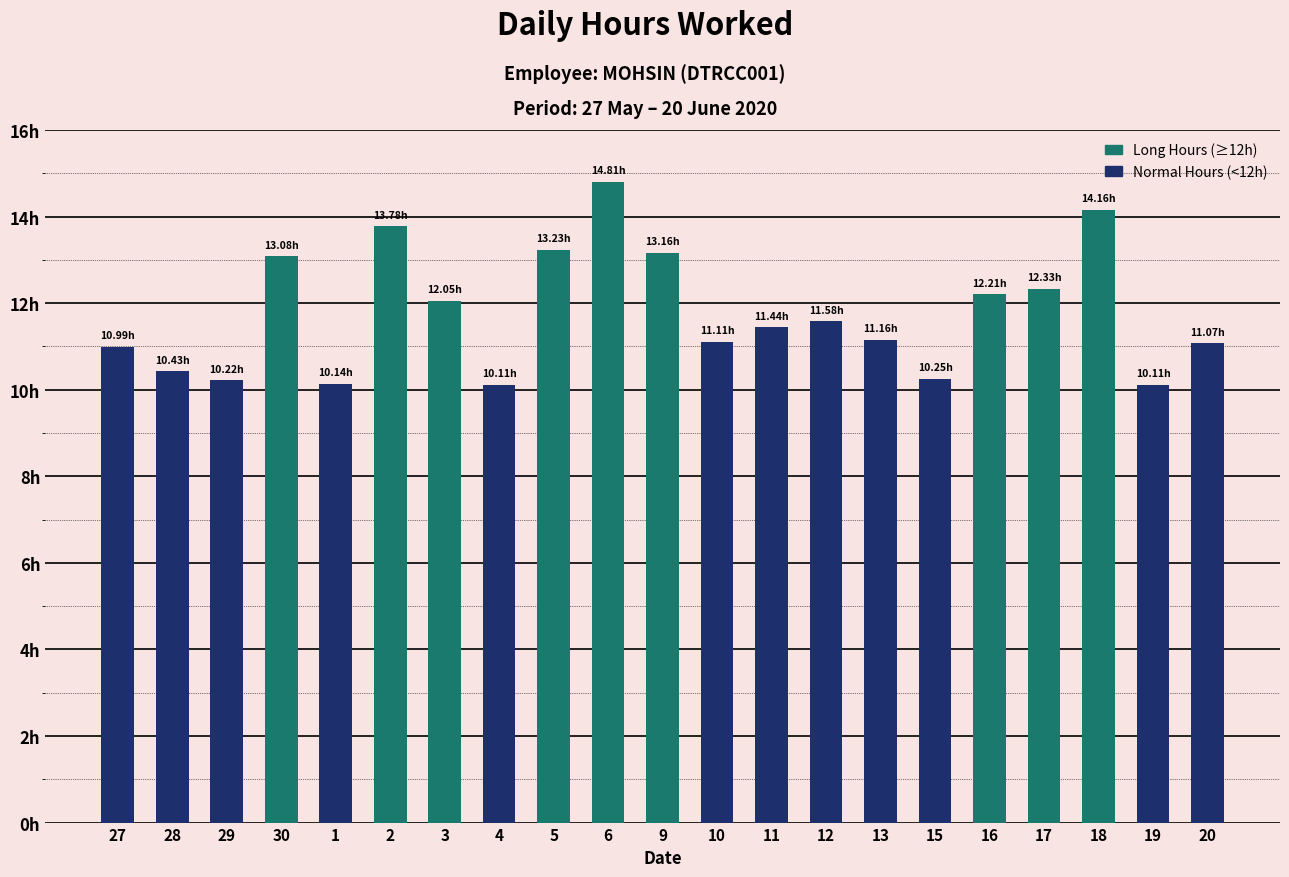

Approximately how many times larger is the value at 29 compared to 15?

1.0